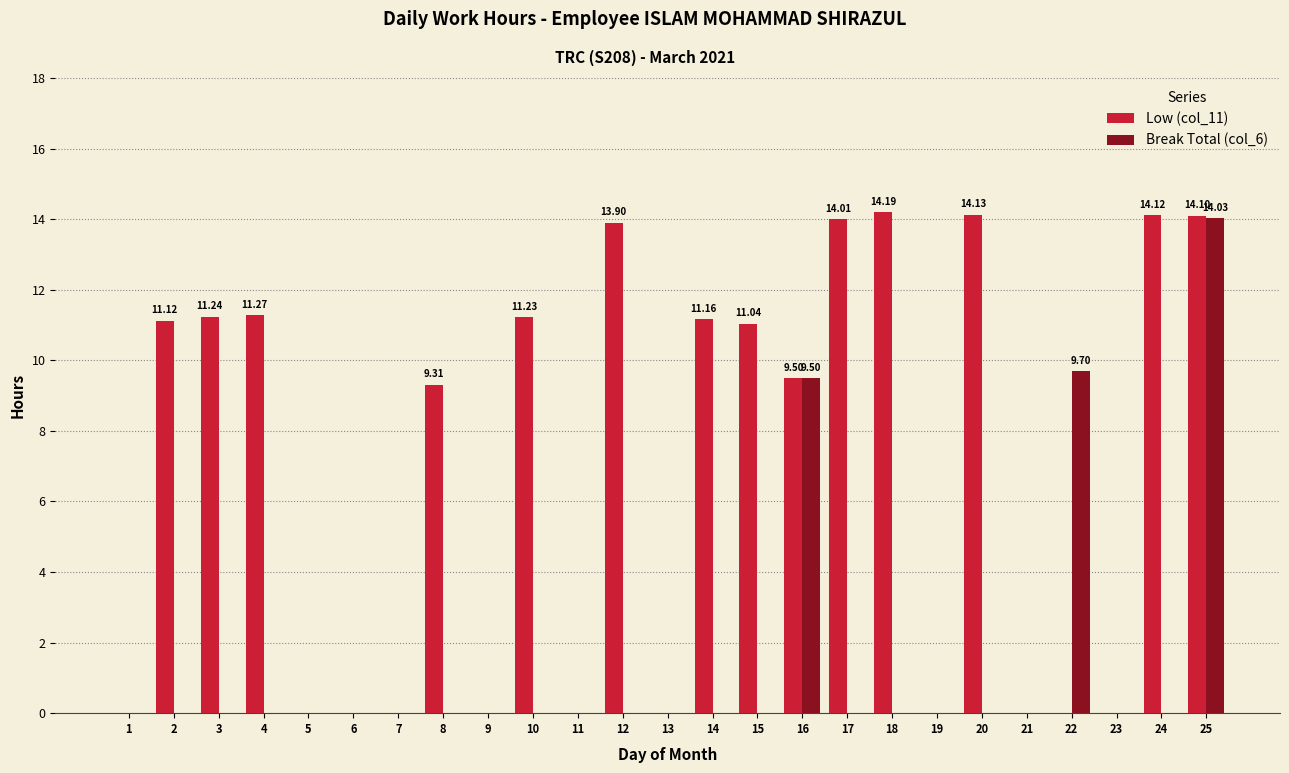

What is the sum of all Break Total (col_6) values?

33.2